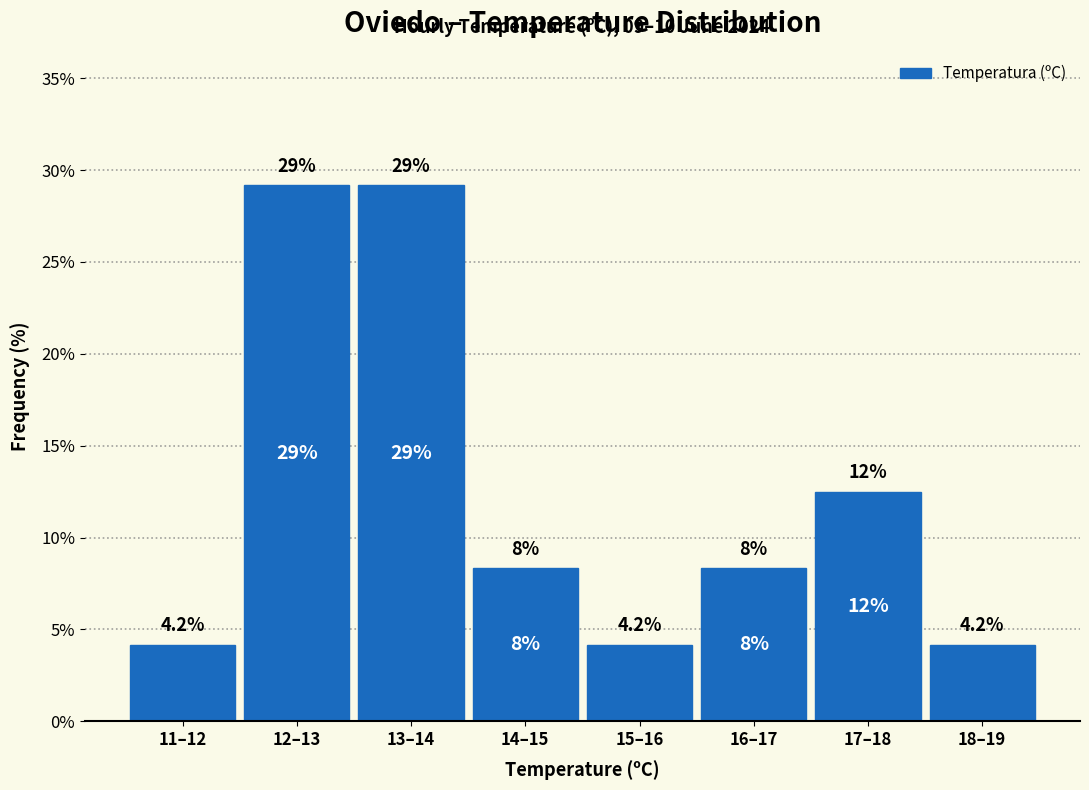

Does the chart contain any negative values?

No